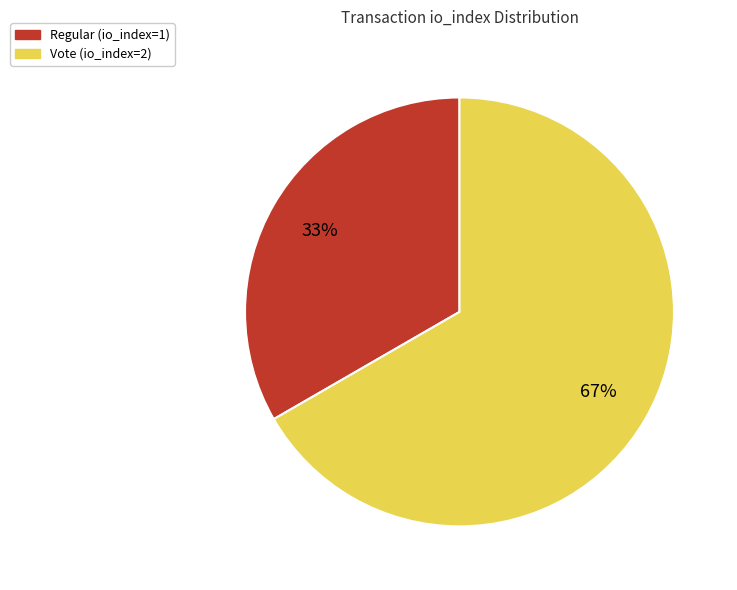

The Vote (io_index=2) slice represents 67% of the pie. True or false?

True